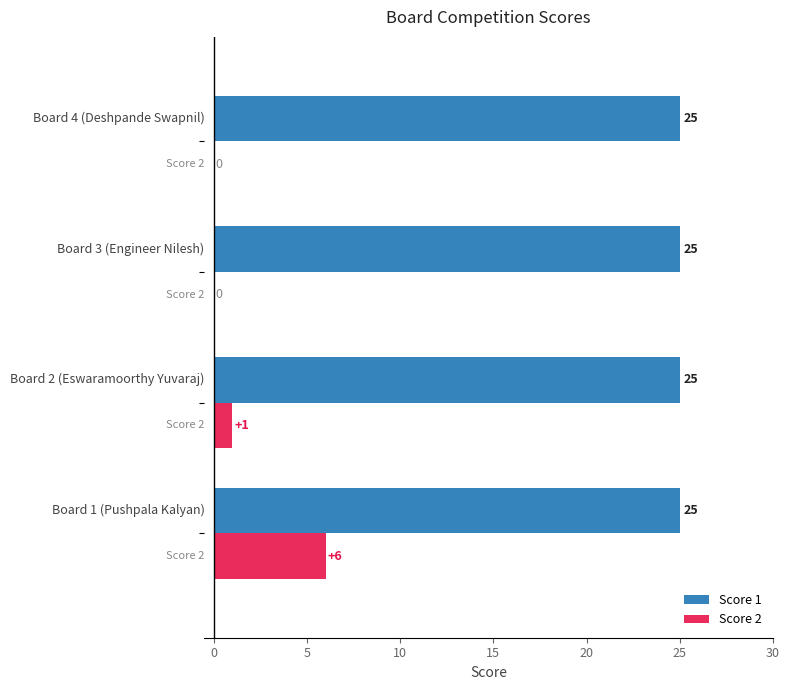

Which series has the largest total across all categories?

Score 1